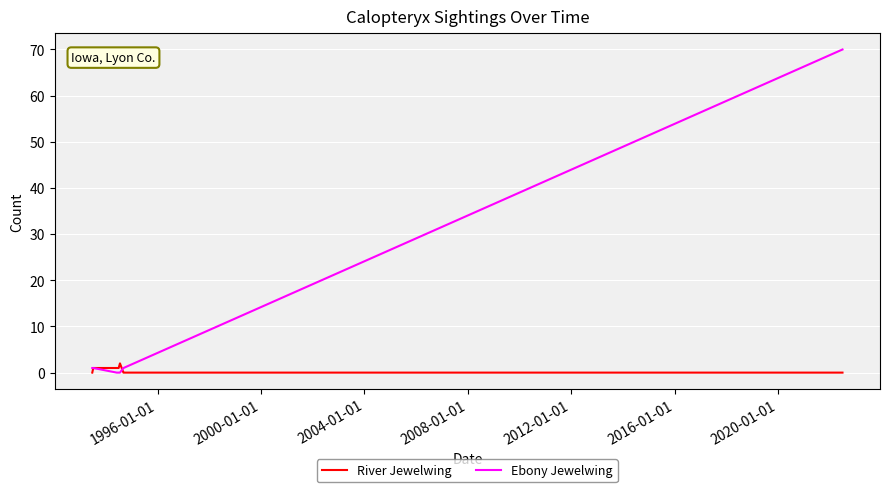

Which series has the widest spread of values?

Ebony Jewelwing